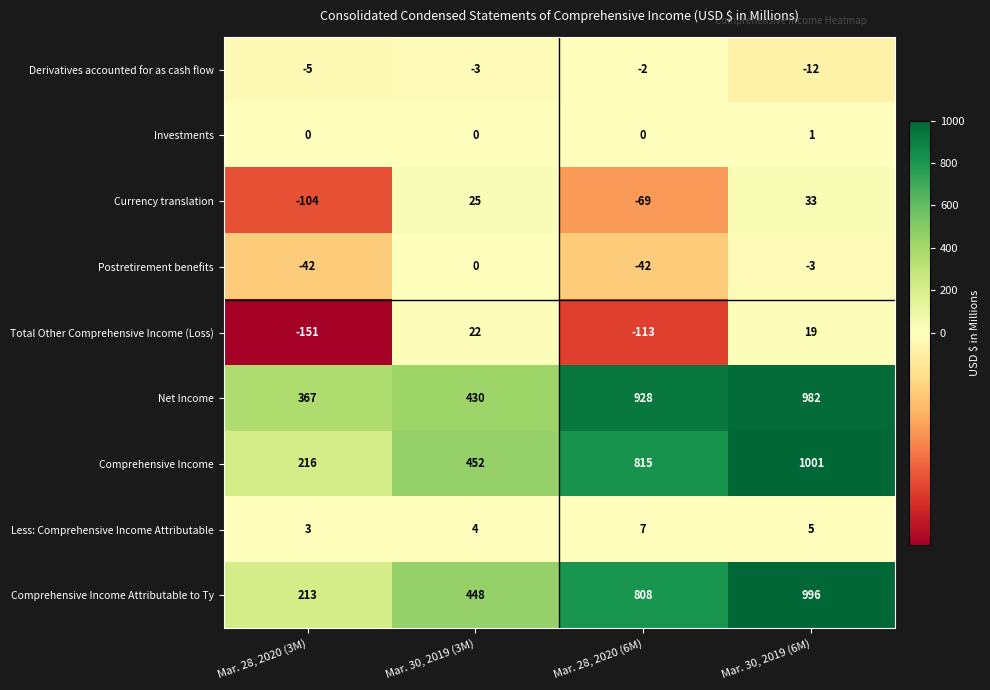

Which series has the largest total across all categories?

row_5